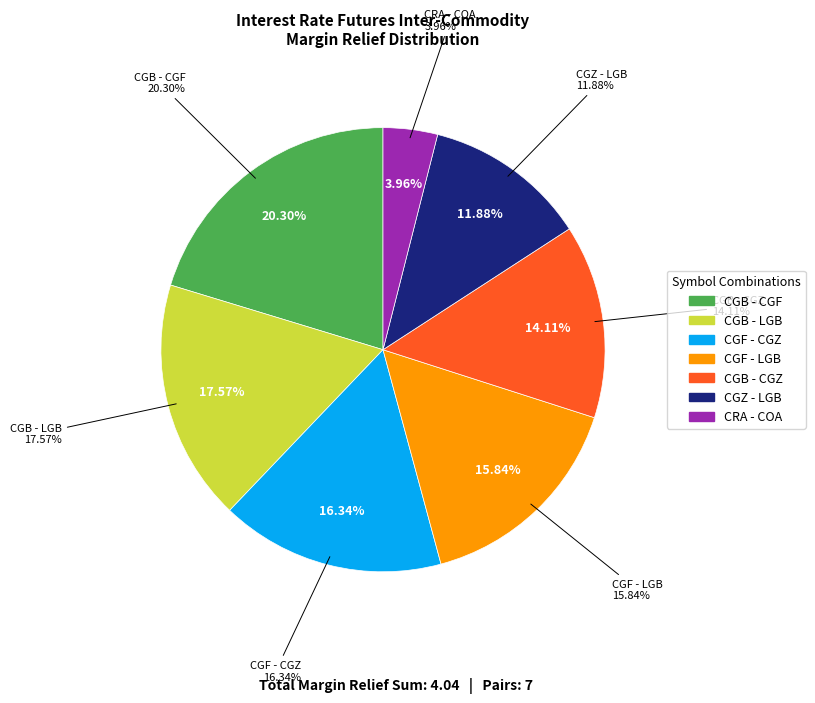

What is the change in value from CGF - CGZ to CGZ - LGB?

-0.2